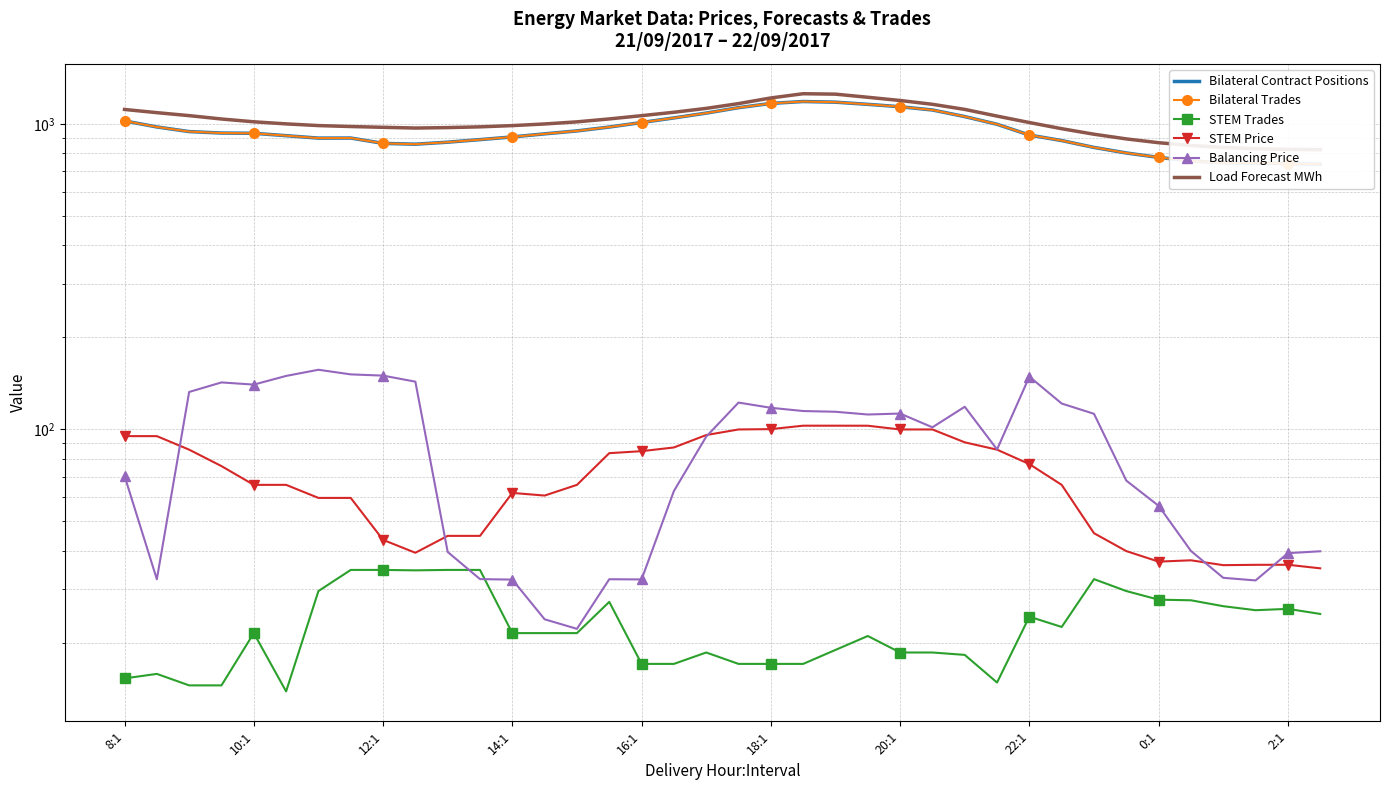

True or false: Load Forecast MWh and STEM Trades intersect in this chart.

False